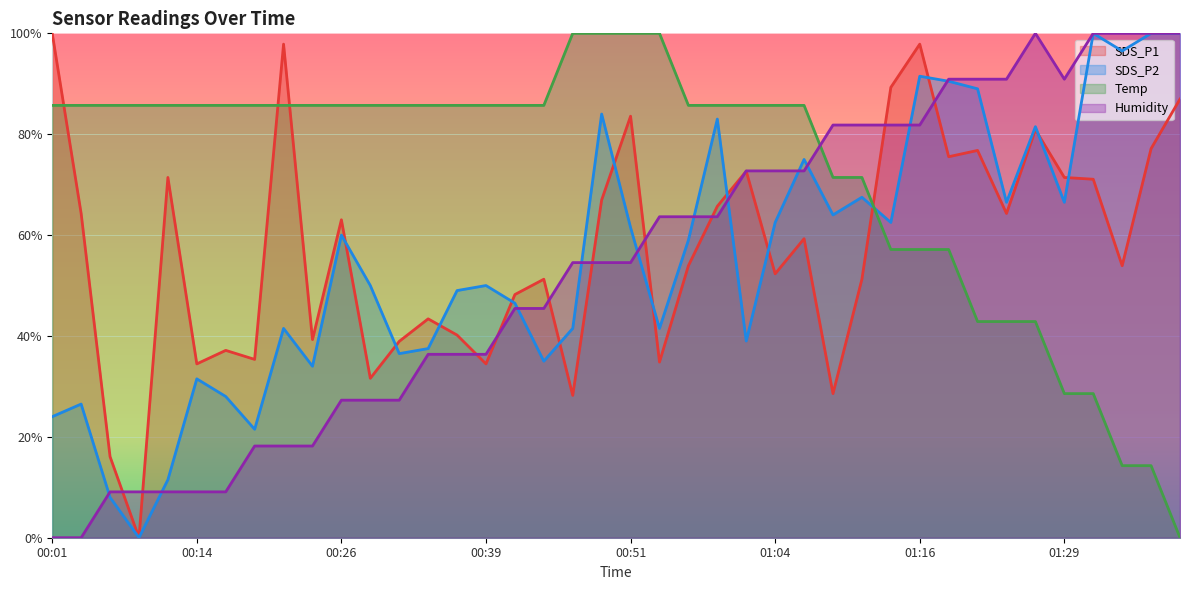

Where do SDS_P1 and SDS_P2 first cross each other?

00:26 and 00:29